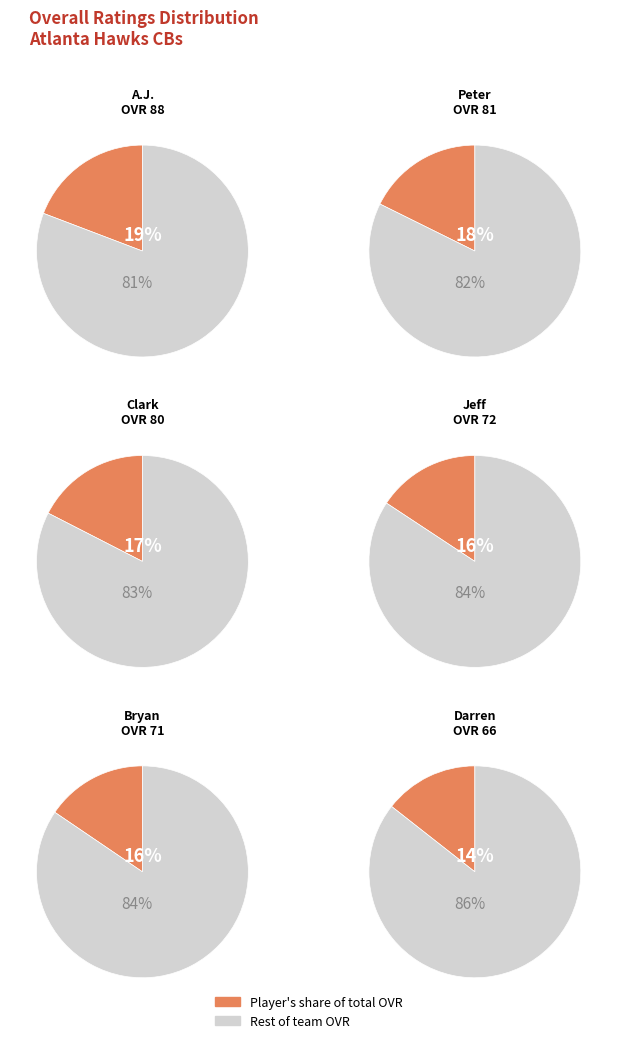

True or false: Darren accounts for 28% of the total.

False